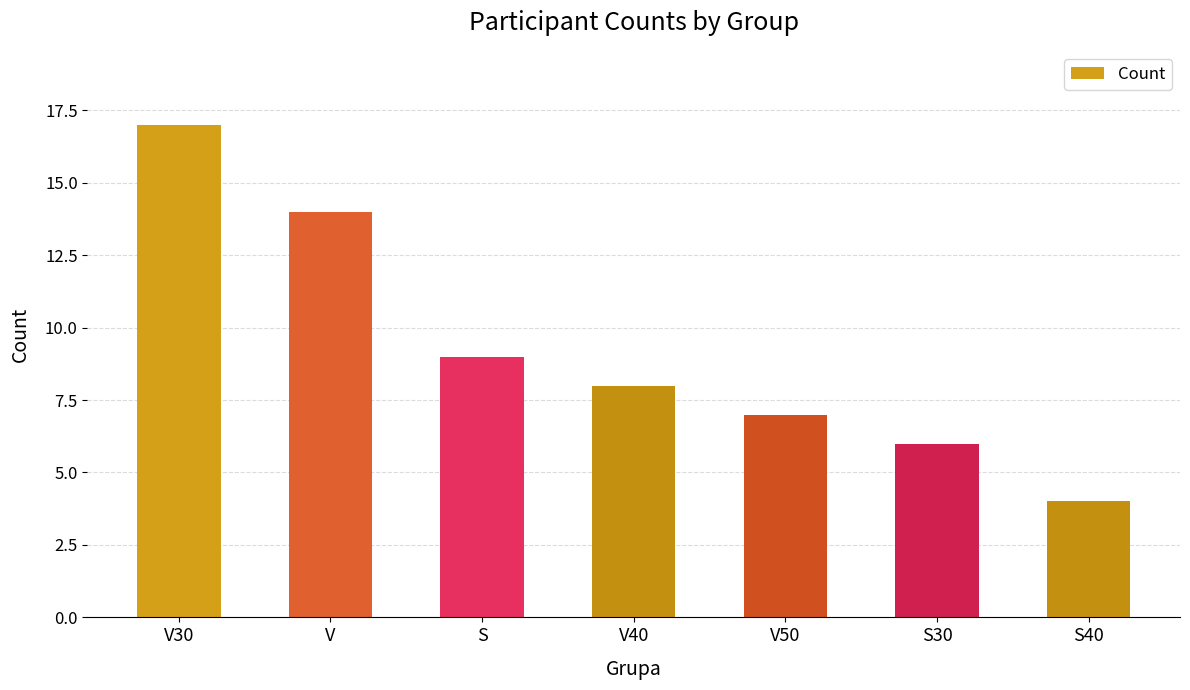

What is the average value?

9